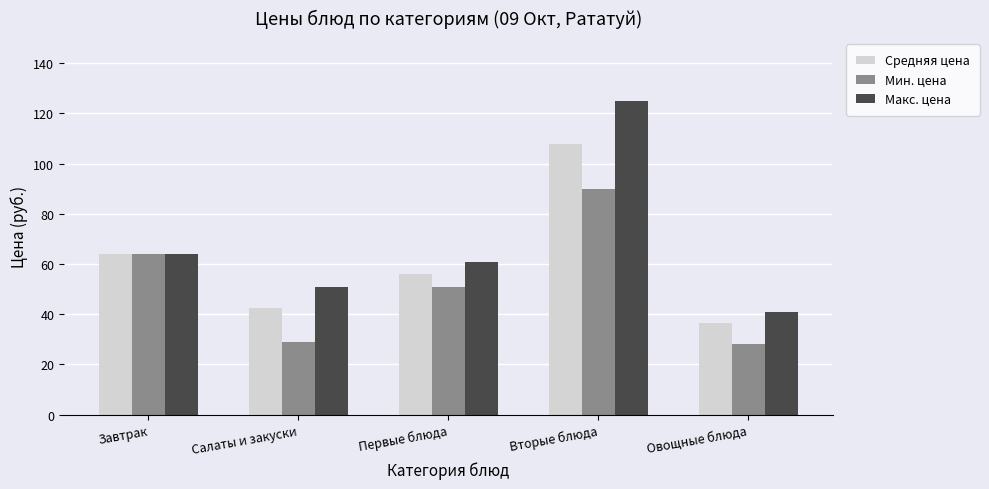

What is the value of the Средняя цена bar at the 2nd from the left?

42.5